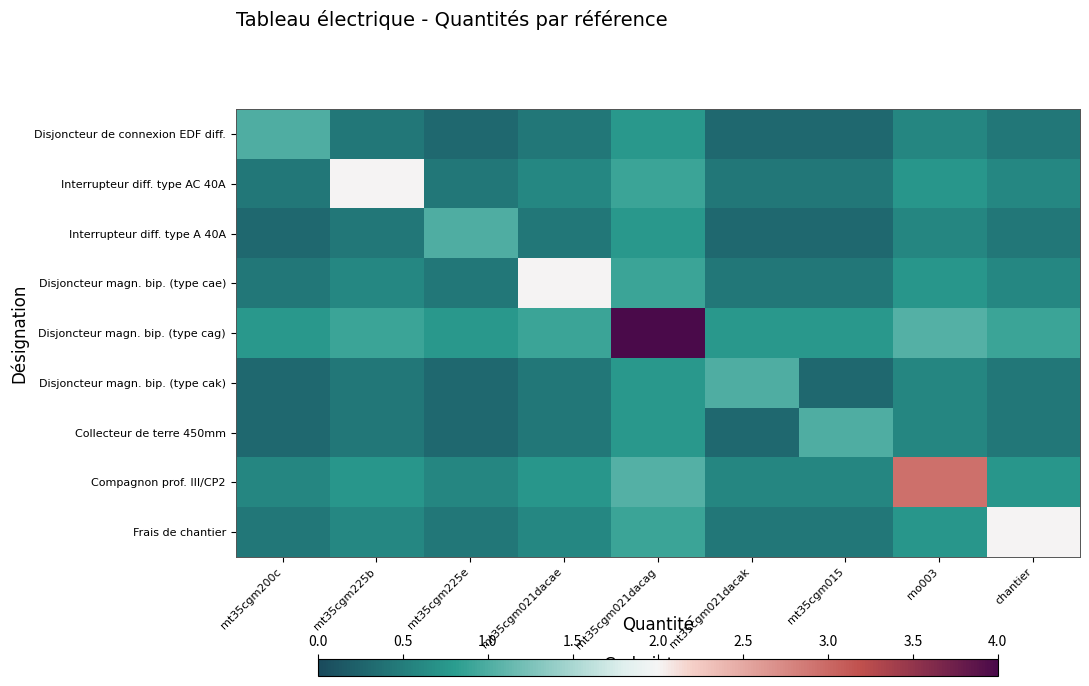

Reading left to right, what are all the values shown in this chart?

Disjoncteur de connexion EDF diff.: mt35cgm200c=1.0	mt35cgm225b=0.4	mt35cgm225e=0.3	mt35cgm021dacae=0.4	mt35cgm021dacag=0.8	mt35cgm021dacak=0.3	mt35cgm015=0.3	mo003=0.6	chantier=0.4
Interrupteur diff. type AC 40A: mt35cgm200c=0.4	mt35cgm225b=2.0	mt35cgm225e=0.4	mt35cgm021dacae=0.6	mt35cgm021dacag=0.9	mt35cgm021dacak=0.4	mt35cgm015=0.4	mo003=0.7	chantier=0.6
Interrupteur diff. type A 40A: mt35cgm200c=0.3	mt35cgm225b=0.4	mt35cgm225e=1.0	mt35cgm021dacae=0.4	mt35cgm021dacag=0.8	mt35cgm021dacak=0.3	mt35cgm015=0.3	mo003=0.6	chantier=0.4
Disjoncteur magn. bip. (type cae): mt35cgm200c=0.4	mt35cgm225b=0.6	mt35cgm225e=0.4	mt35cgm021dacae=2.0	mt35cgm021dacag=0.9	mt35cgm021dacak=0.4	mt35cgm015=0.4	mo003=0.7	chantier=0.6
Disjoncteur magn. bip. (type cag): mt35cgm200c=0.8	mt35cgm225b=0.9	mt35cgm225e=0.8	mt35cgm021dacae=0.9	mt35cgm021dacag=4.0	mt35cgm021dacak=0.8	mt35cgm015=0.8	mo003=1.0	chantier=0.9
Disjoncteur magn. bip. (type cak): mt35cgm200c=0.3	mt35cgm225b=0.4	mt35cgm225e=0.3	mt35cgm021dacae=0.4	mt35cgm021dacag=0.8	mt35cgm021dacak=1.0	mt35cgm015=0.3	mo003=0.6	chantier=0.4
Collecteur de terre 450mm: mt35cgm200c=0.3	mt35cgm225b=0.4	mt35cgm225e=0.3	mt35cgm021dacae=0.4	mt35cgm021dacag=0.8	mt35cgm021dacak=0.3	mt35cgm015=1.0	mo003=0.6	chantier=0.4
Compagnon prof. III/CP2: mt35cgm200c=0.6	mt35cgm225b=0.7	mt35cgm225e=0.6	mt35cgm021dacae=0.7	mt35cgm021dacag=1.0	mt35cgm021dacak=0.6	mt35cgm015=0.6	mo003=2.9	chantier=0.7
Frais de chantier: mt35cgm200c=0.4	mt35cgm225b=0.6	mt35cgm225e=0.4	mt35cgm021dacae=0.6	mt35cgm021dacag=0.9	mt35cgm021dacak=0.4	mt35cgm015=0.4	mo003=0.7	chantier=2.0